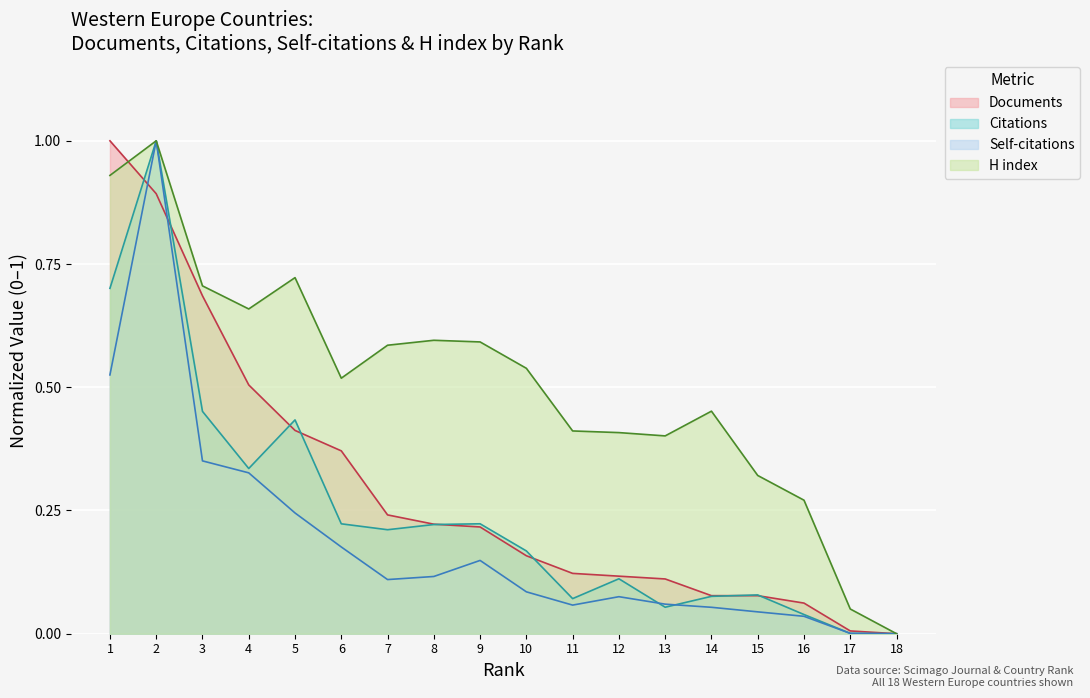

Is the value of H index at 7 greater than the value of Self-citations at 17?

Yes